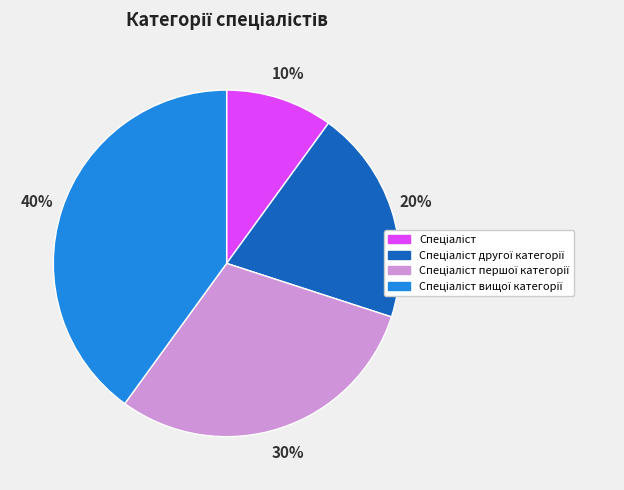

To the nearest percent, what is the average slice percentage?

25%